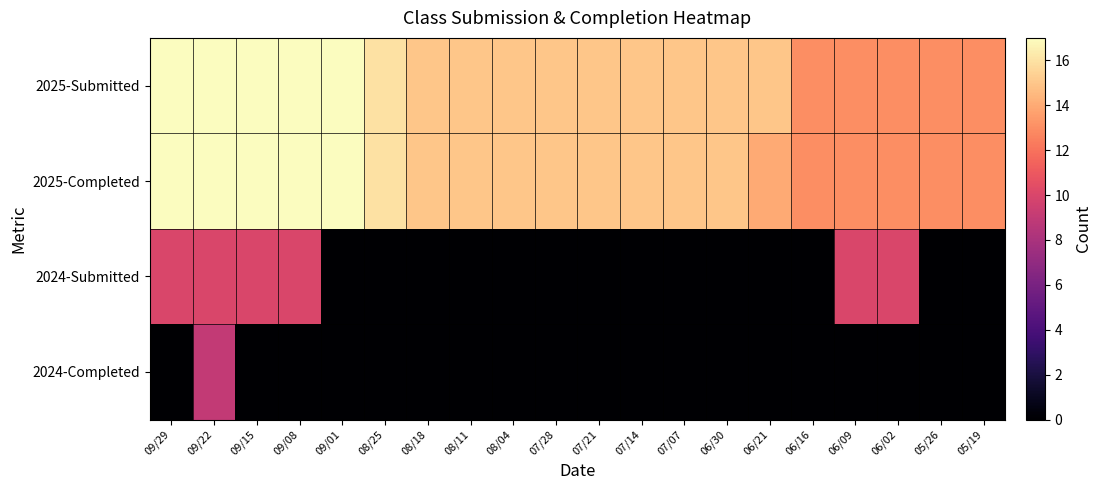

At 06/16, list the series in order from largest to smallest.

2025-Submitted, 2025-Completed, 2024-Submitted, 2024-Completed